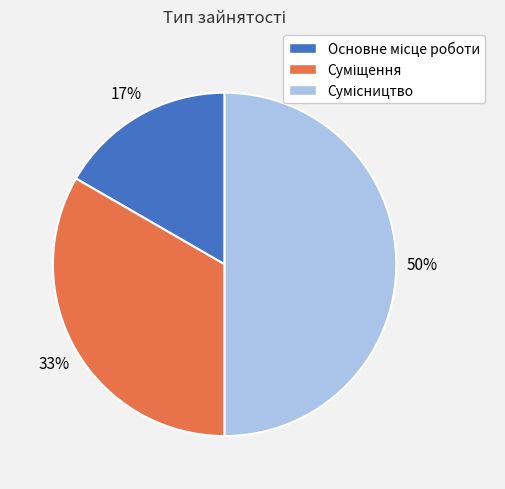

To the nearest percent, what is the average slice percentage?

33%